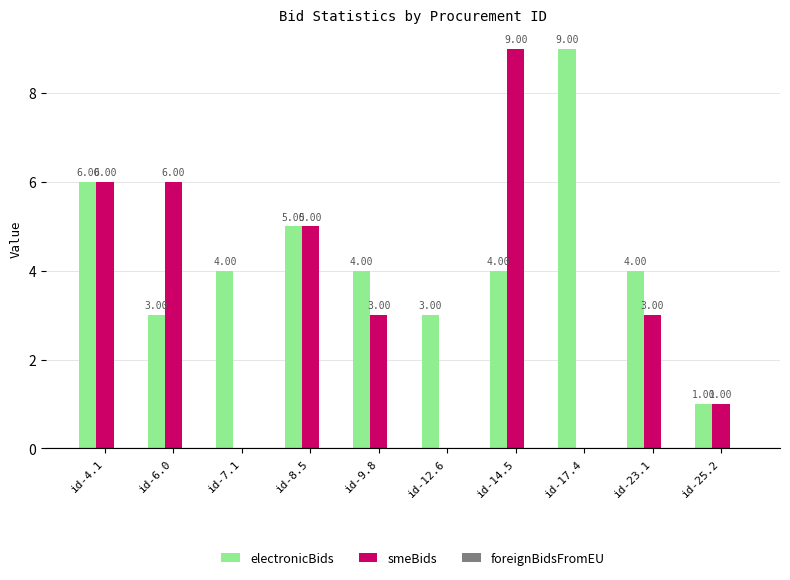

Is it true that smeBids equals 2 at id-8.5?

False